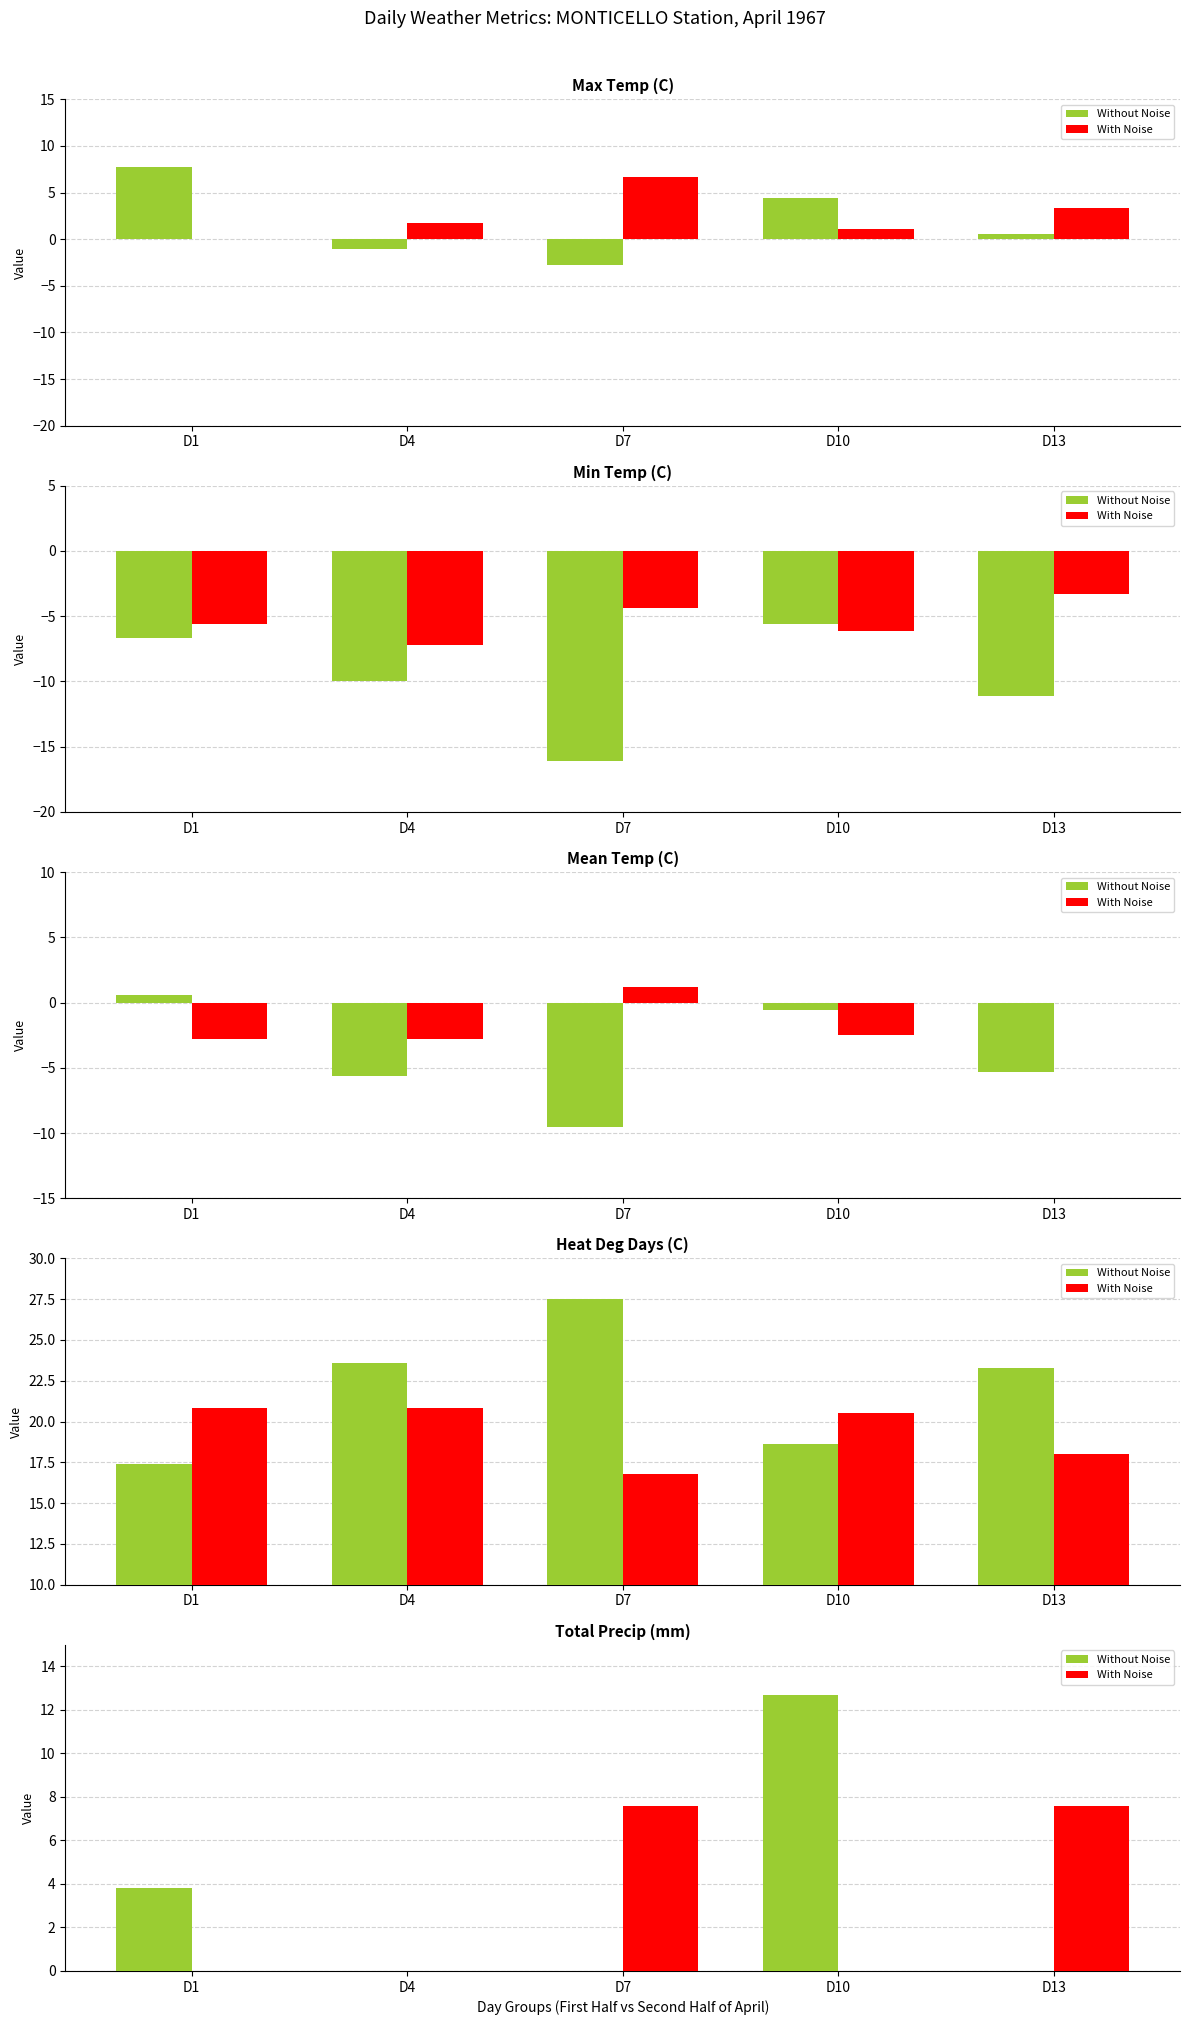

Rank the series at D4 from highest to lowest value.

Without Noise, With Noise